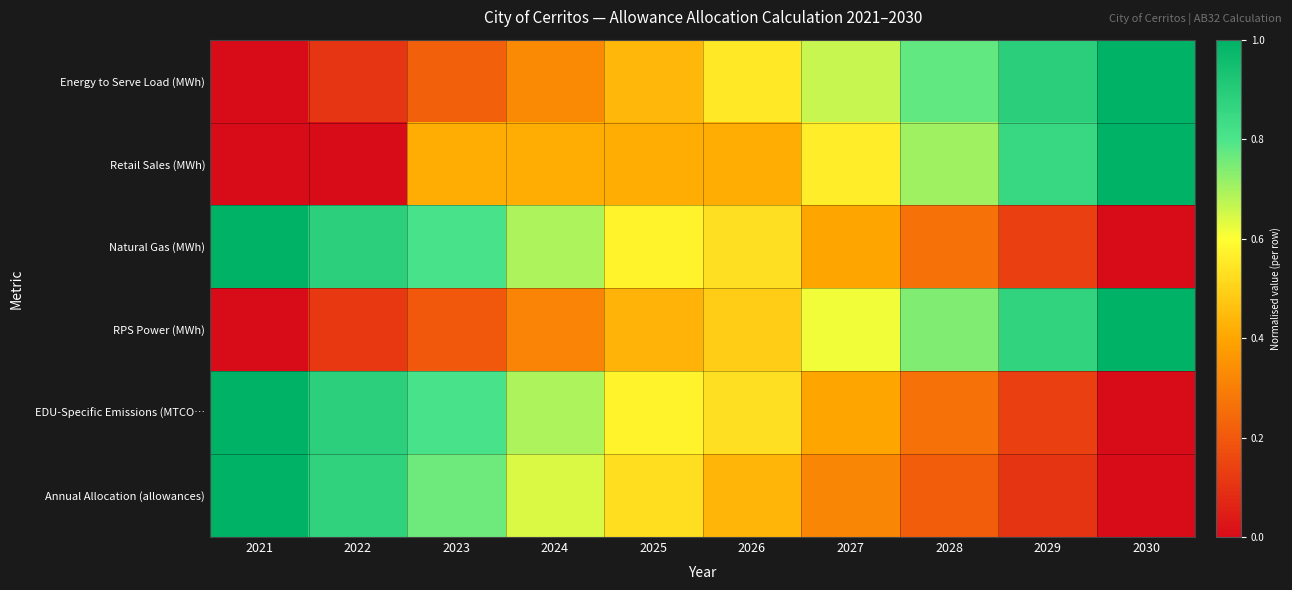

Which label corresponds to the largest value in the chart?

2030